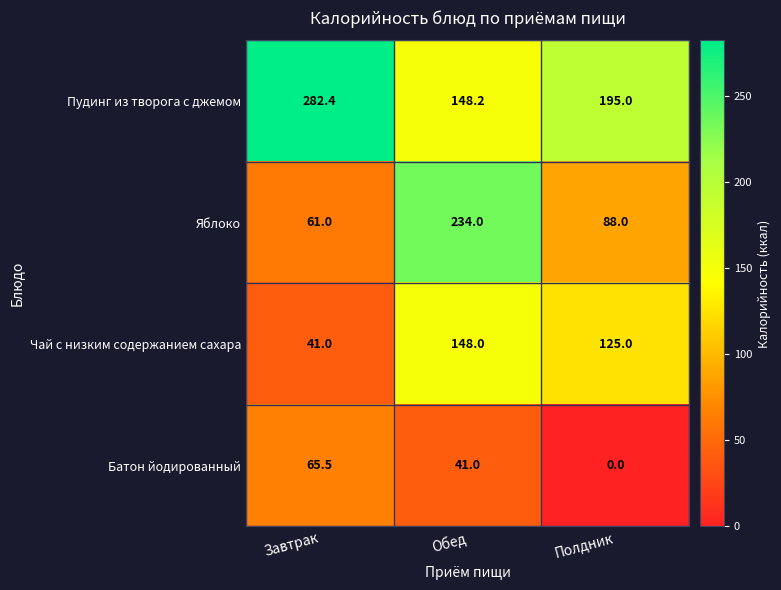

Which category has the lowest value across all series?

Полдник